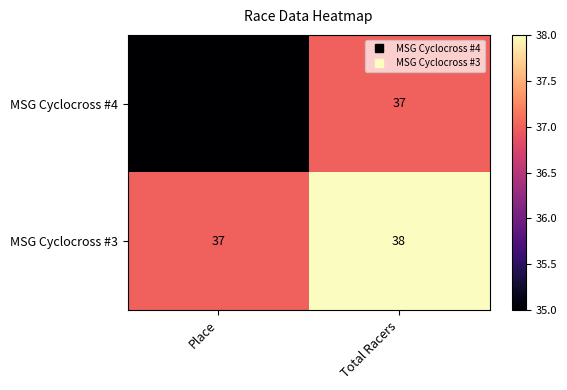

Rank the categories by MSG Cyclocross #3 value from highest to lowest.

Total Racers, Place